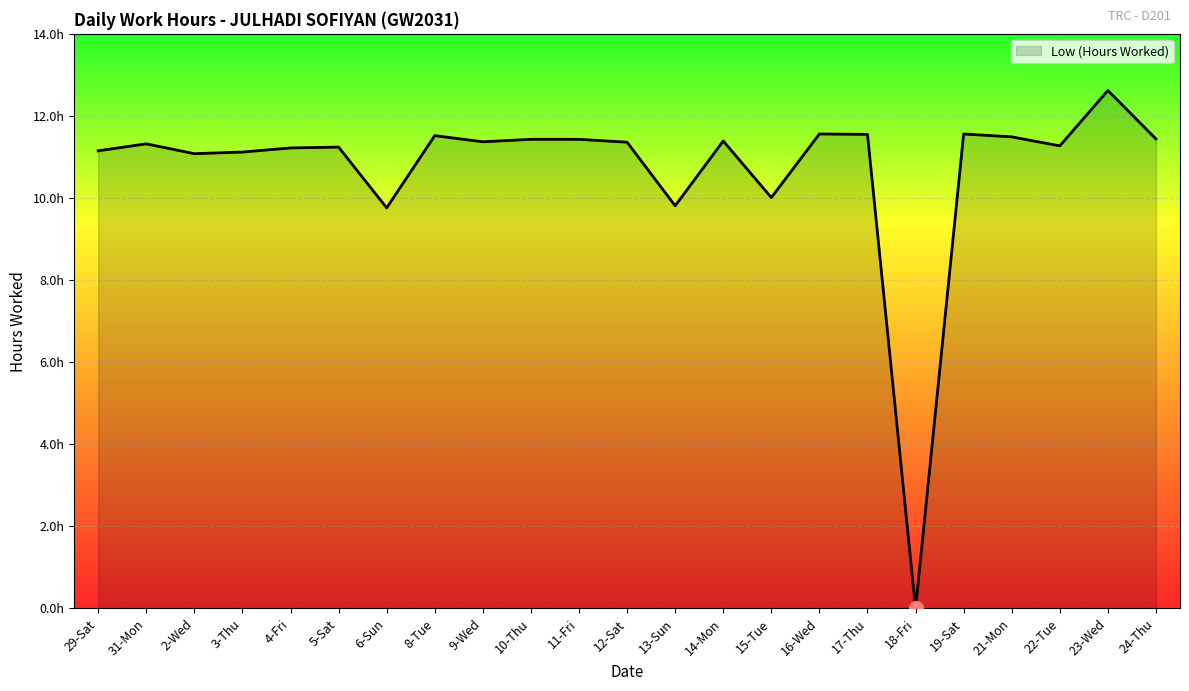

Is this an area chart (filled region under the line)?

Yes